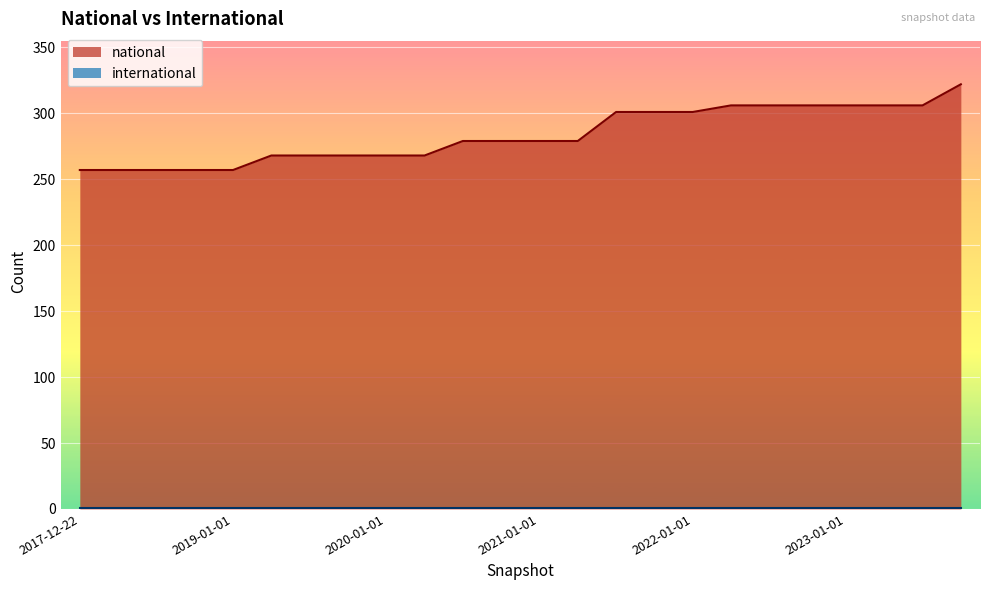

What is the lowest value of the national series?

257